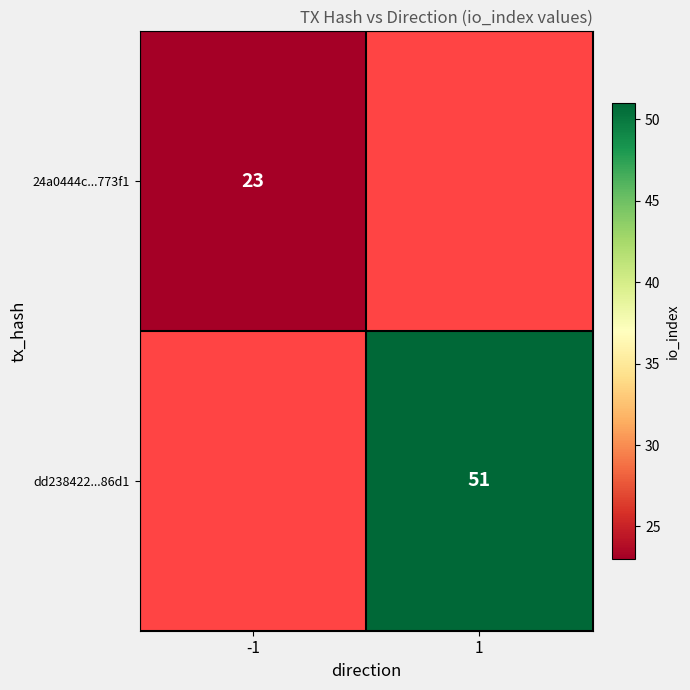

The dd238422...86d1 series shows 51 at 1. True or false?

True